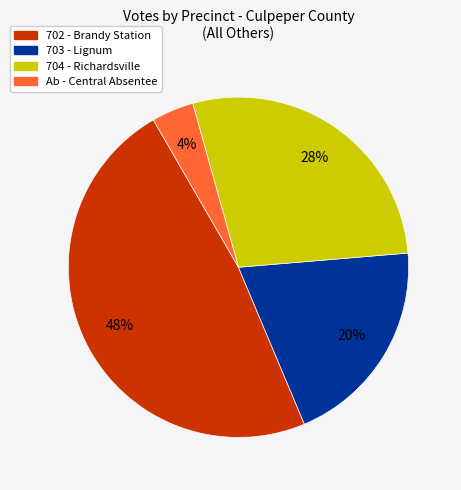

To the nearest percent, what is the difference between the largest and smallest slice percentages?

44%